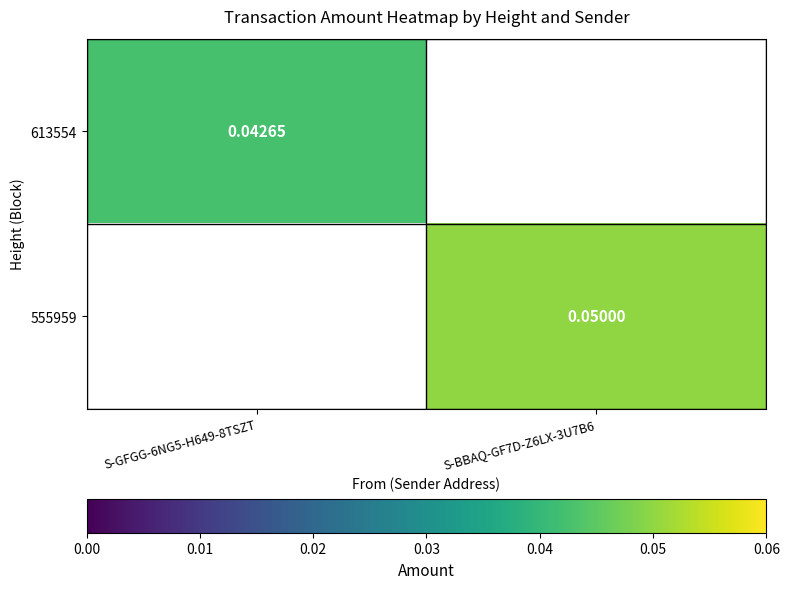

Is the value of 613554 at S-GFGG-6NG5-H649-8TSZT greater than the value of 555959 at S-BBAQ-GF7D-Z6LX-3U7B6?

No